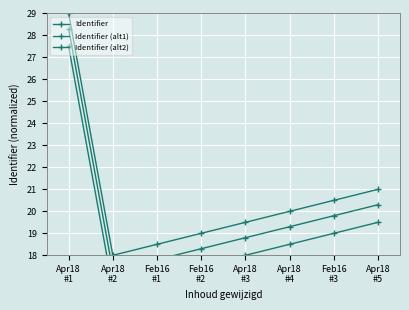

Reading right to left, extract all data points from this chart.

Identifier: Apr18
#5=21.0	Feb16
#3=20.5	Apr18
#4=20.0	Apr18
#3=19.5	Feb16
#2=19.0	Feb16
#1=18.5	Apr18
#2=18.0	Apr18
#1=29.0
Identifier (alt1): Apr18
#5=19.5	Feb16
#3=19.0	Apr18
#4=18.5	Apr18
#3=18.0	Feb16
#2=17.5	Feb16
#1=17.0	Apr18
#2=16.5	Apr18
#1=27.5
Identifier (alt2): Apr18
#5=20.3	Feb16
#3=19.8	Apr18
#4=19.3	Apr18
#3=18.8	Feb16
#2=18.3	Feb16
#1=17.8	Apr18
#2=17.3	Apr18
#1=28.3